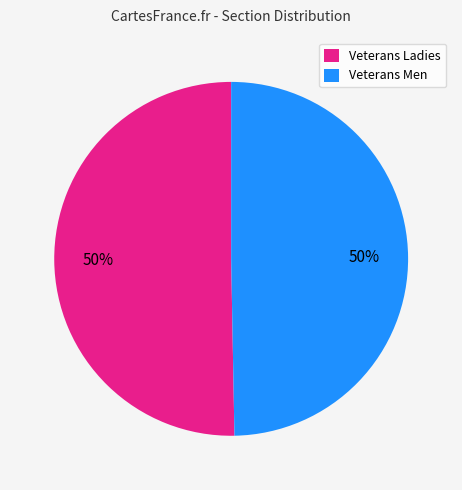

Approximately how many times larger is the value at Veterans Men compared to Veterans Ladies?

1.0